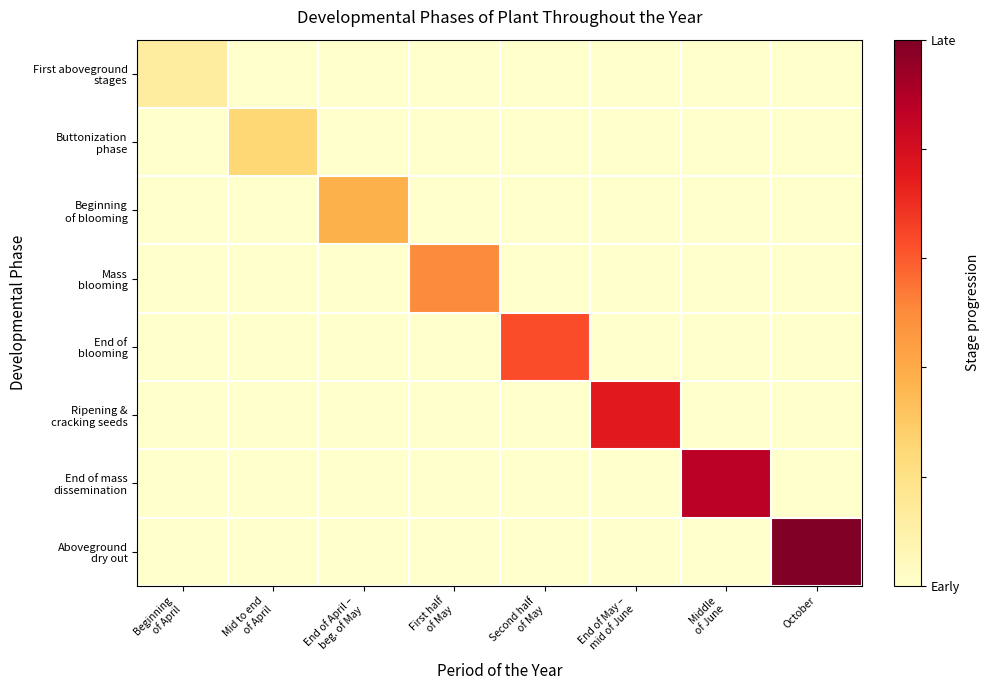

At how many categories does at least one series exceed 0?

8